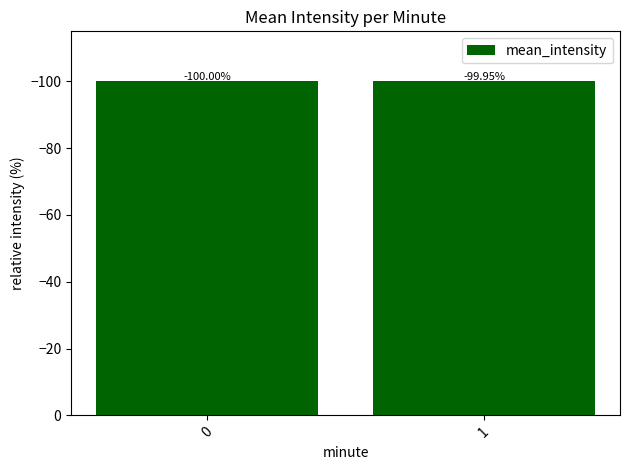

What is the minimum value shown in the chart?

-100.0